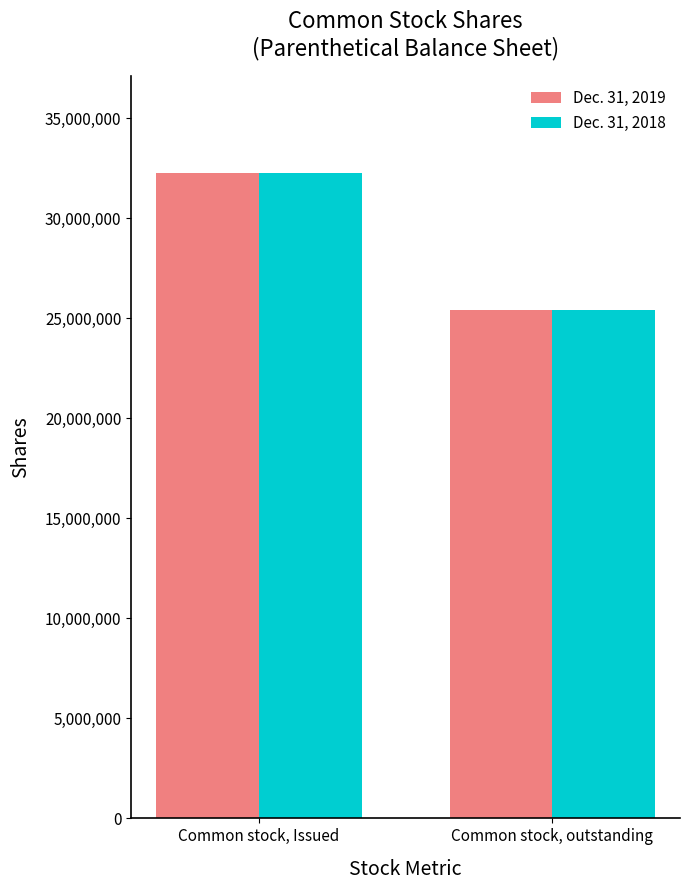

How many groups of bars are there?

2